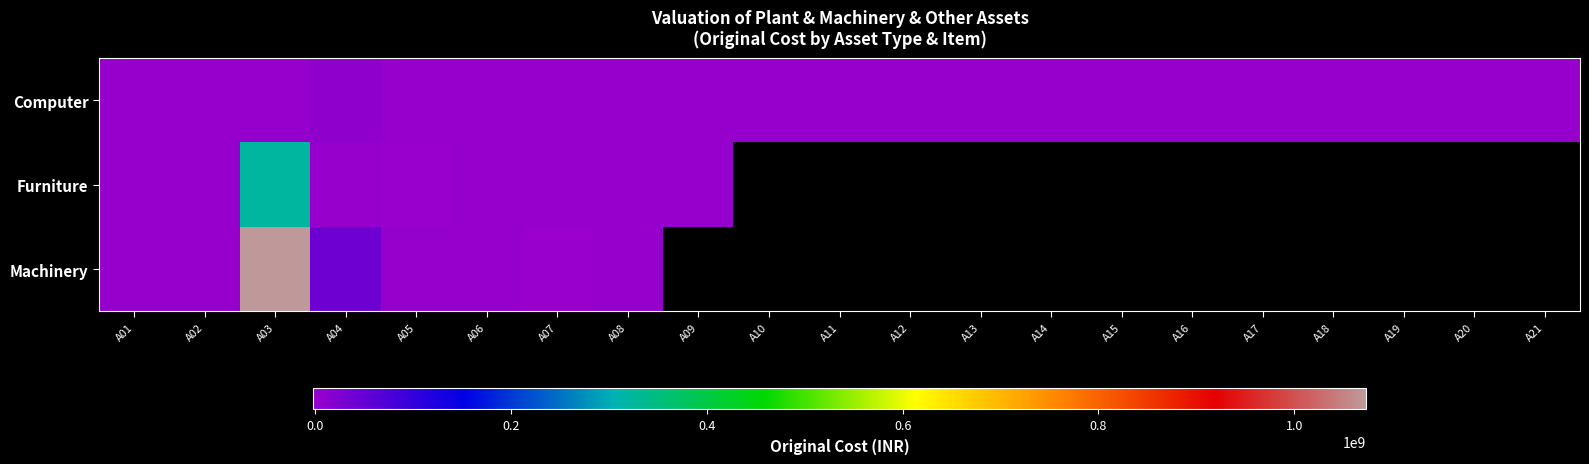

What is the highest value of the Computer series?

7284074.0